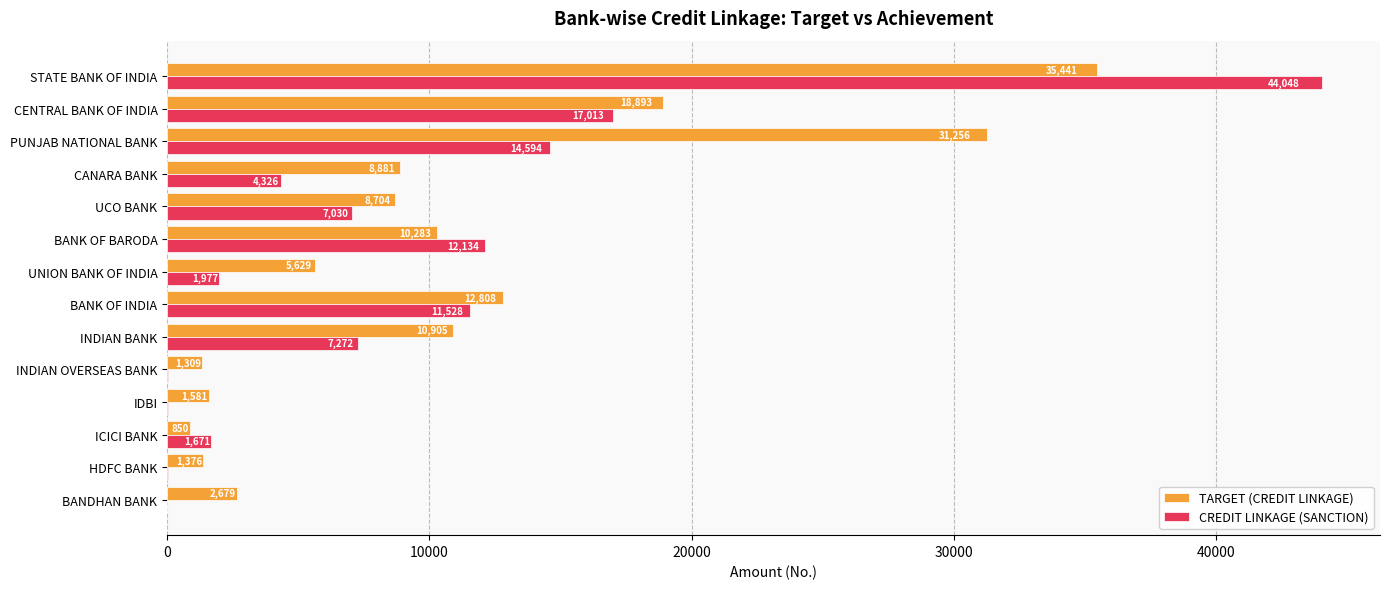

Which series changed the most between CENTRAL BANK OF INDIA and ICICI BANK?

TARGET (CREDIT LINKAGE)